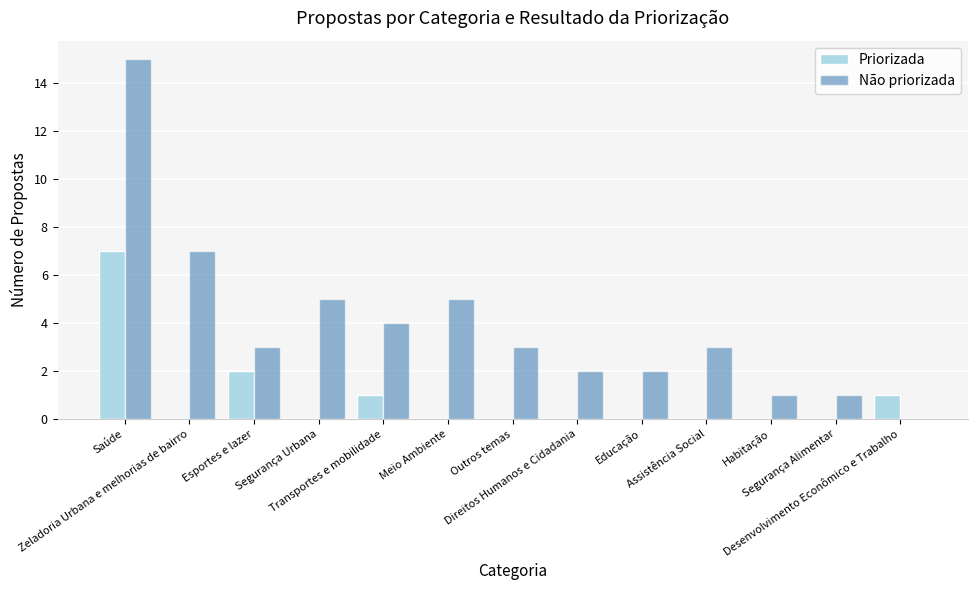

Which series has the largest total across all categories?

Não priorizada